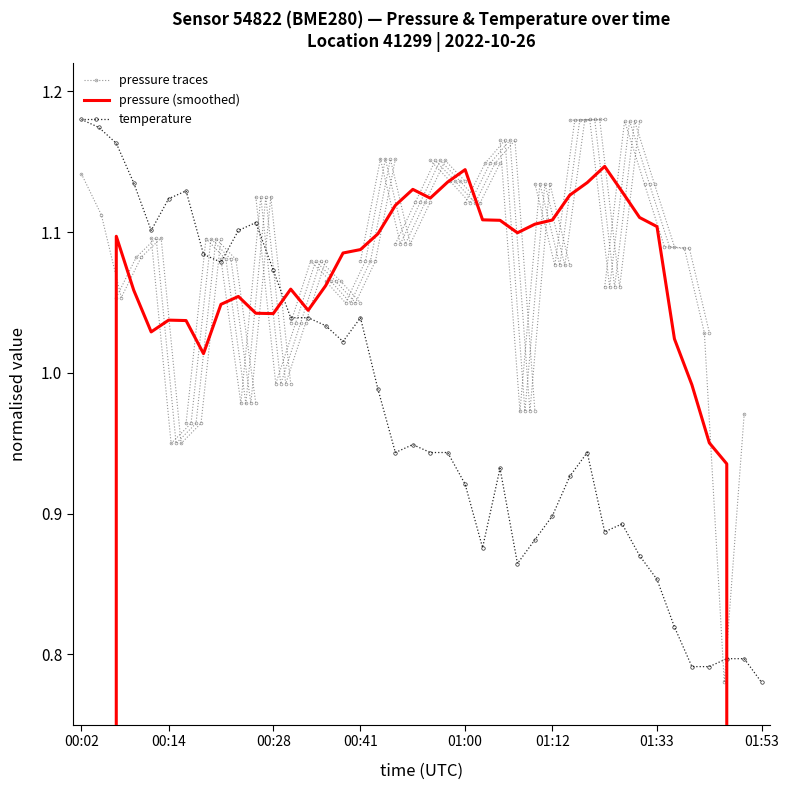

Which label corresponds to the largest value in the chart?

00:02